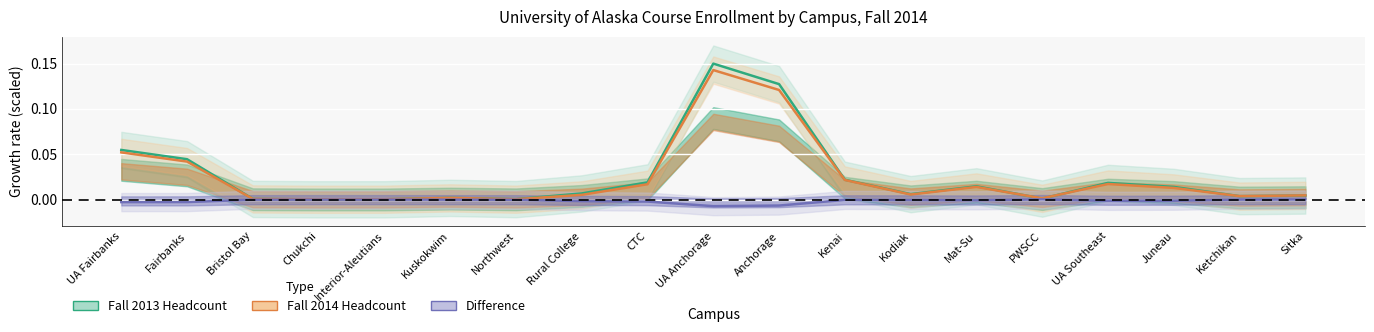

What is the label of the 12th point from the right?

Rural College